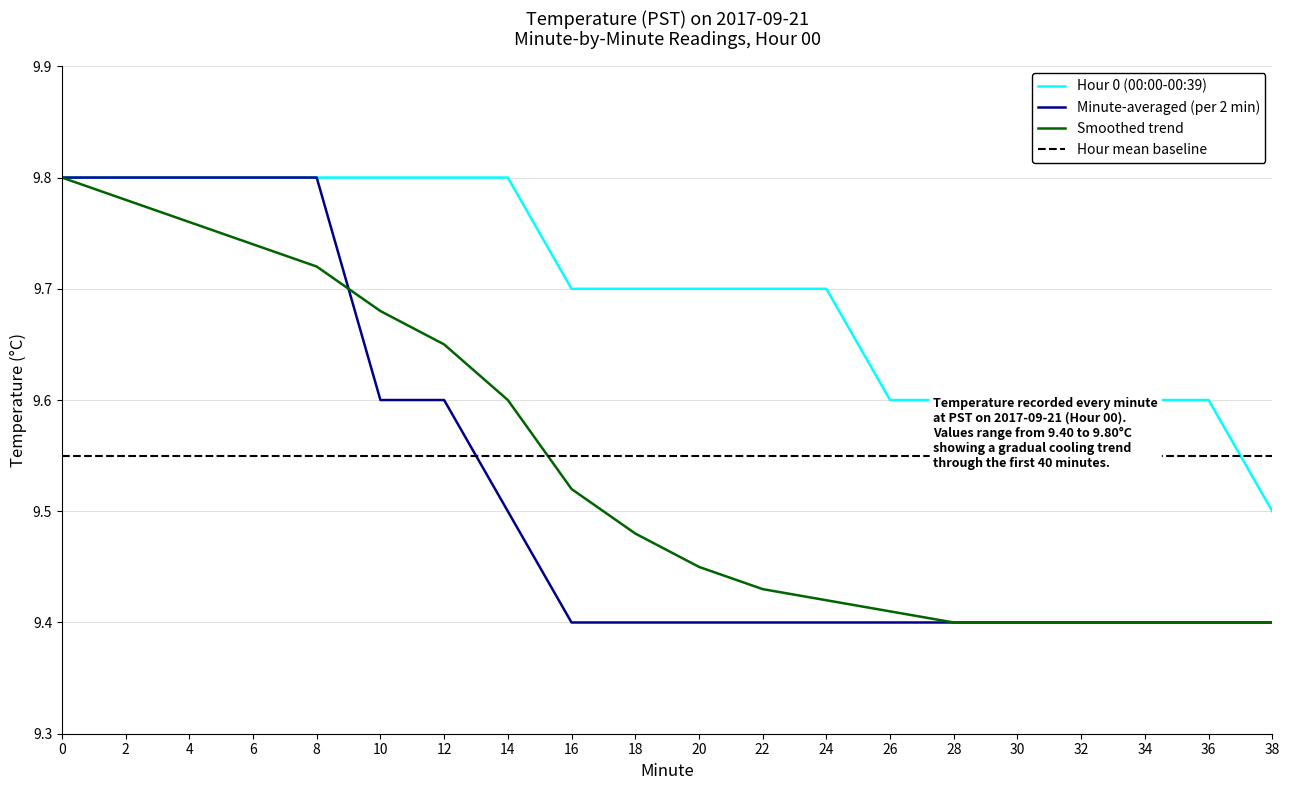

Which series changed the most between 2 and 38?

Minute-averaged (per 2 min)